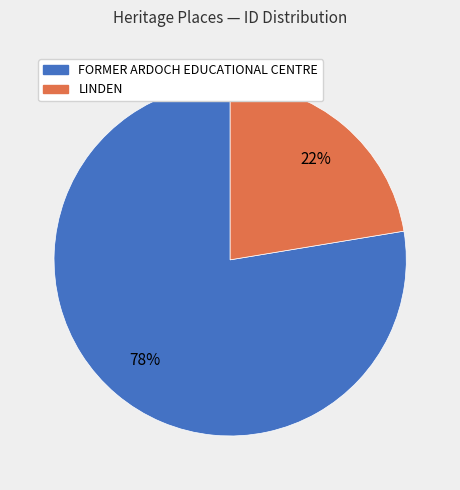

Is the sum of LINDEN and FORMER ARDOCH EDUCATIONAL CENTRE greater than half?

Yes